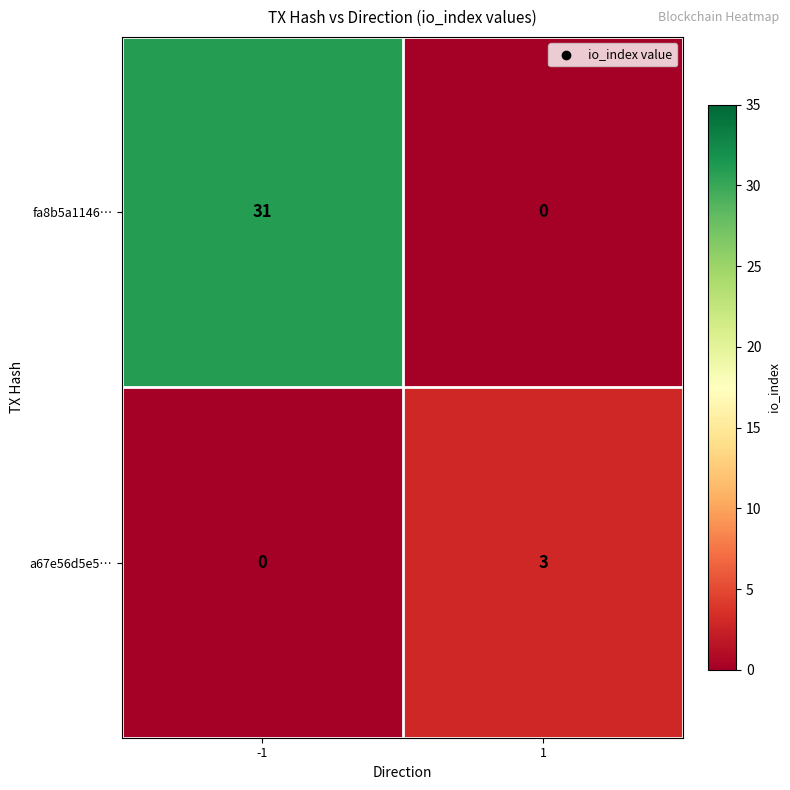

Which series has the largest total across all categories?

fa8b5a1146…